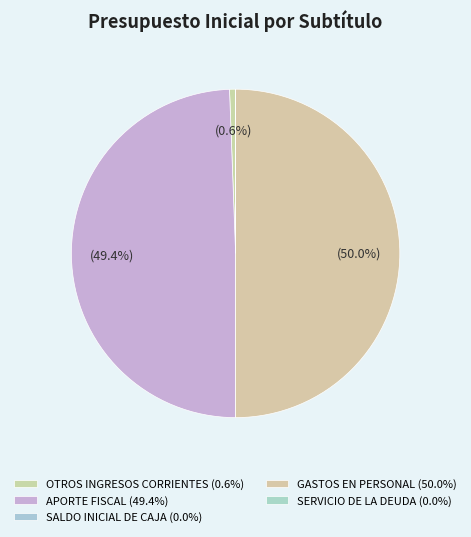

To the nearest percent, what is the combined percentage of APORTE FISCAL and SALDO INICIAL DE CAJA?

49%